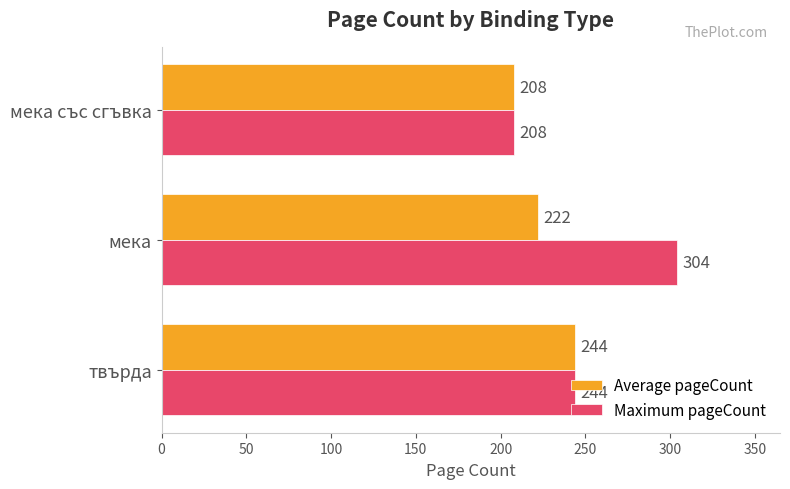

At which label is Average pageCount closest to 226?

мека